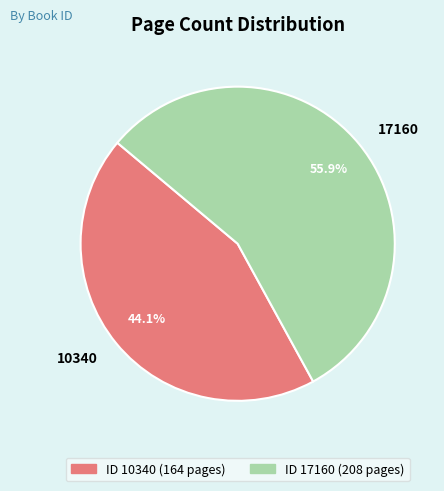

What is the smallest slice in the pie chart?

10340